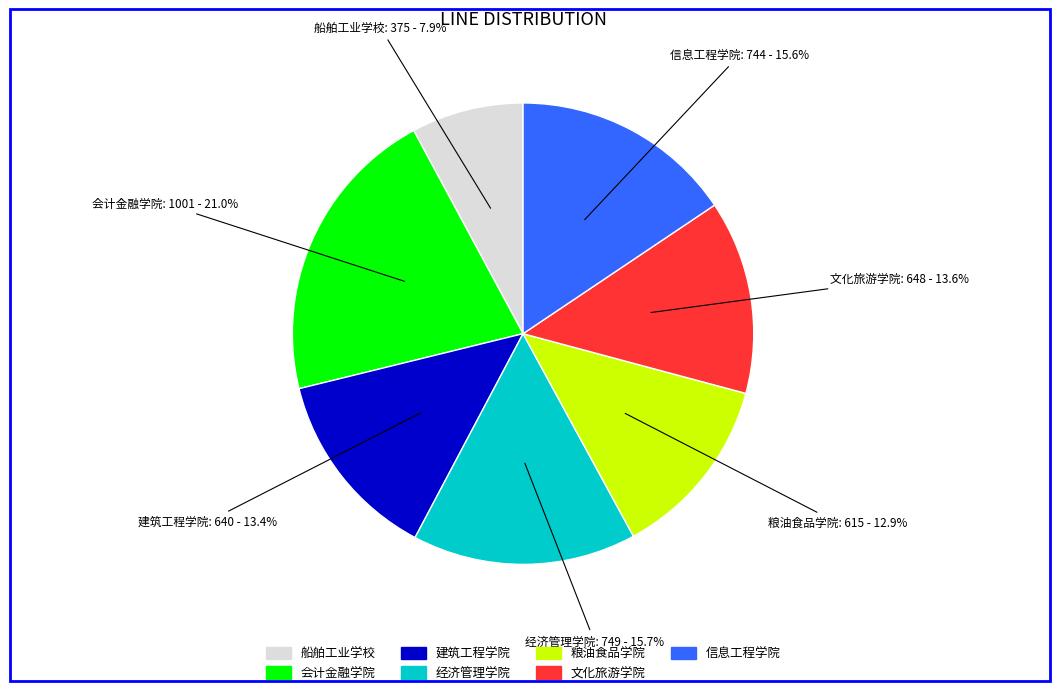

The 信息工程学院 slice represents 16% of the pie. True or false?

True